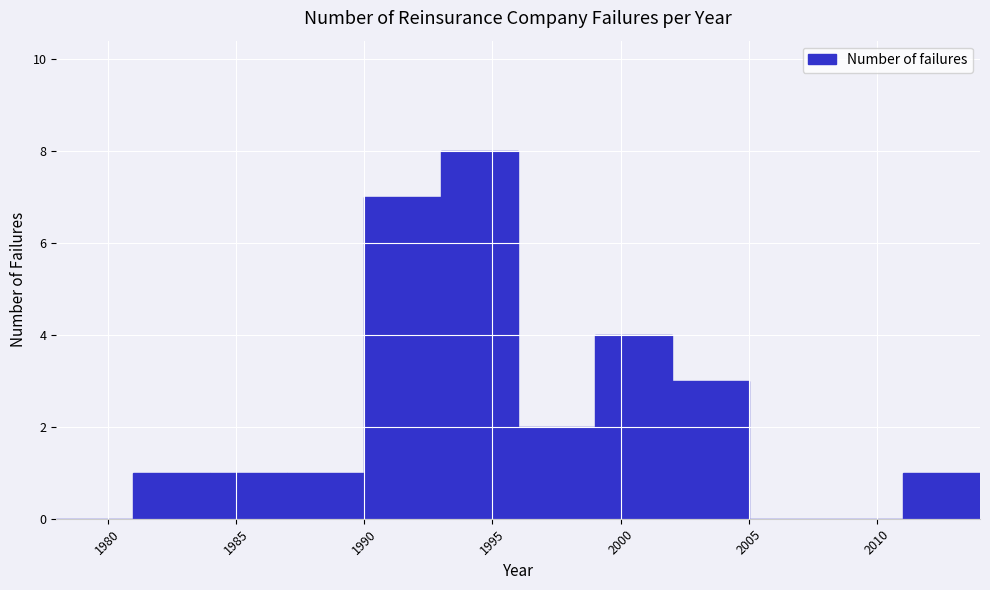

Which range on the x-axis has the tallest bar?

1993 to 1996